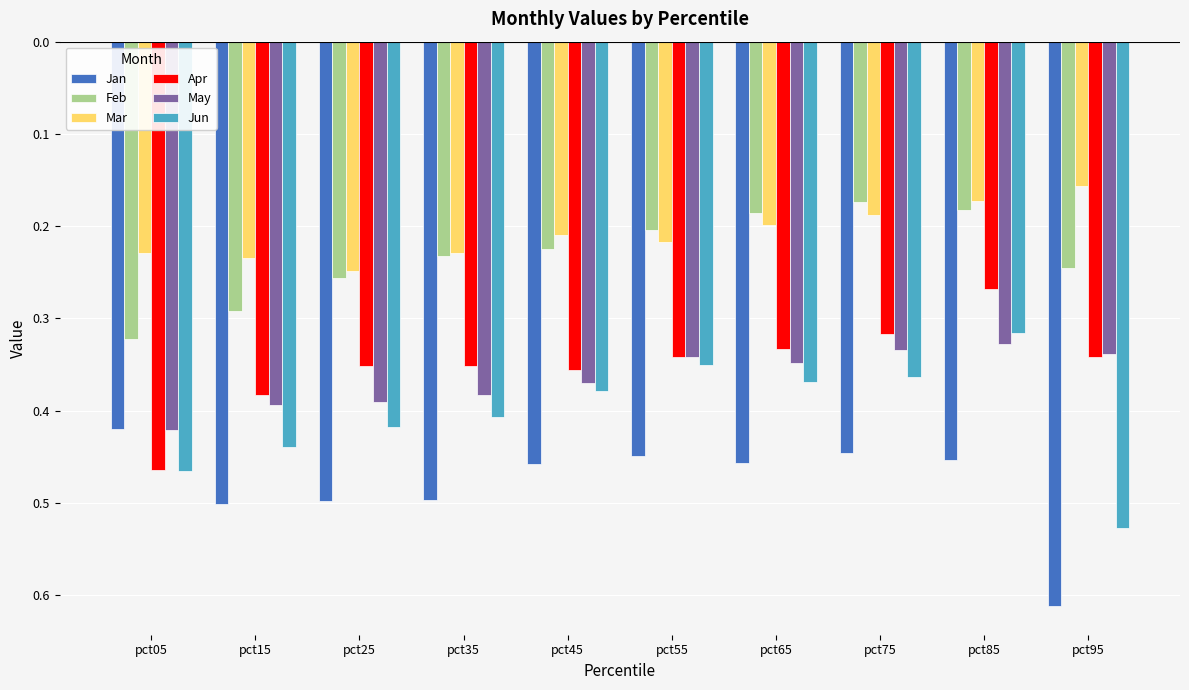

Which series changed the most between pct05 and pct25?

Apr